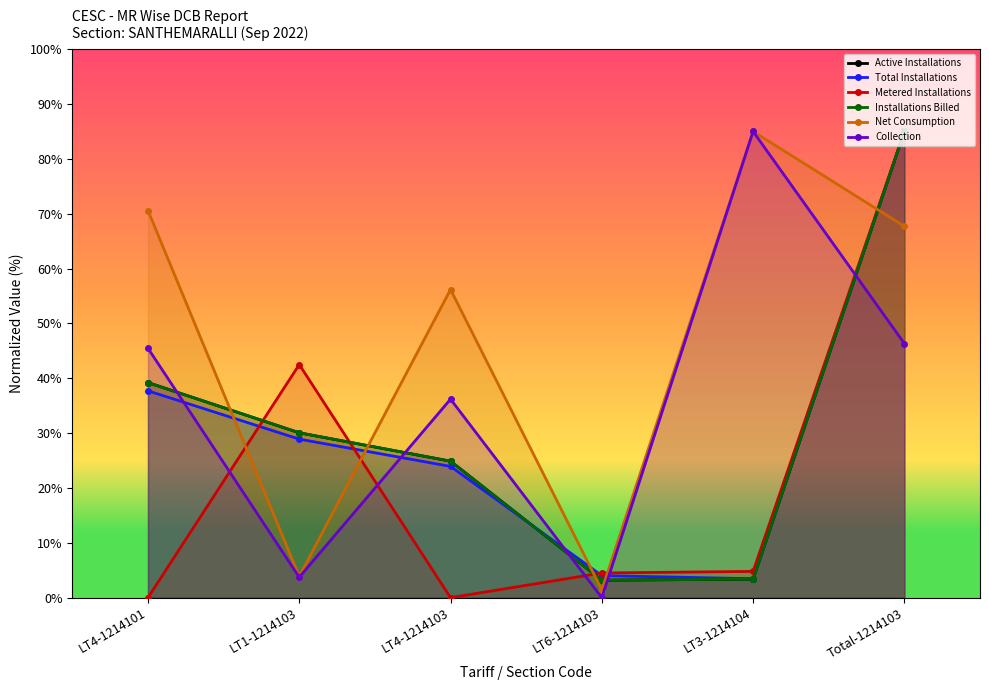

Which series has the largest range (max minus min)?

Metered Installations